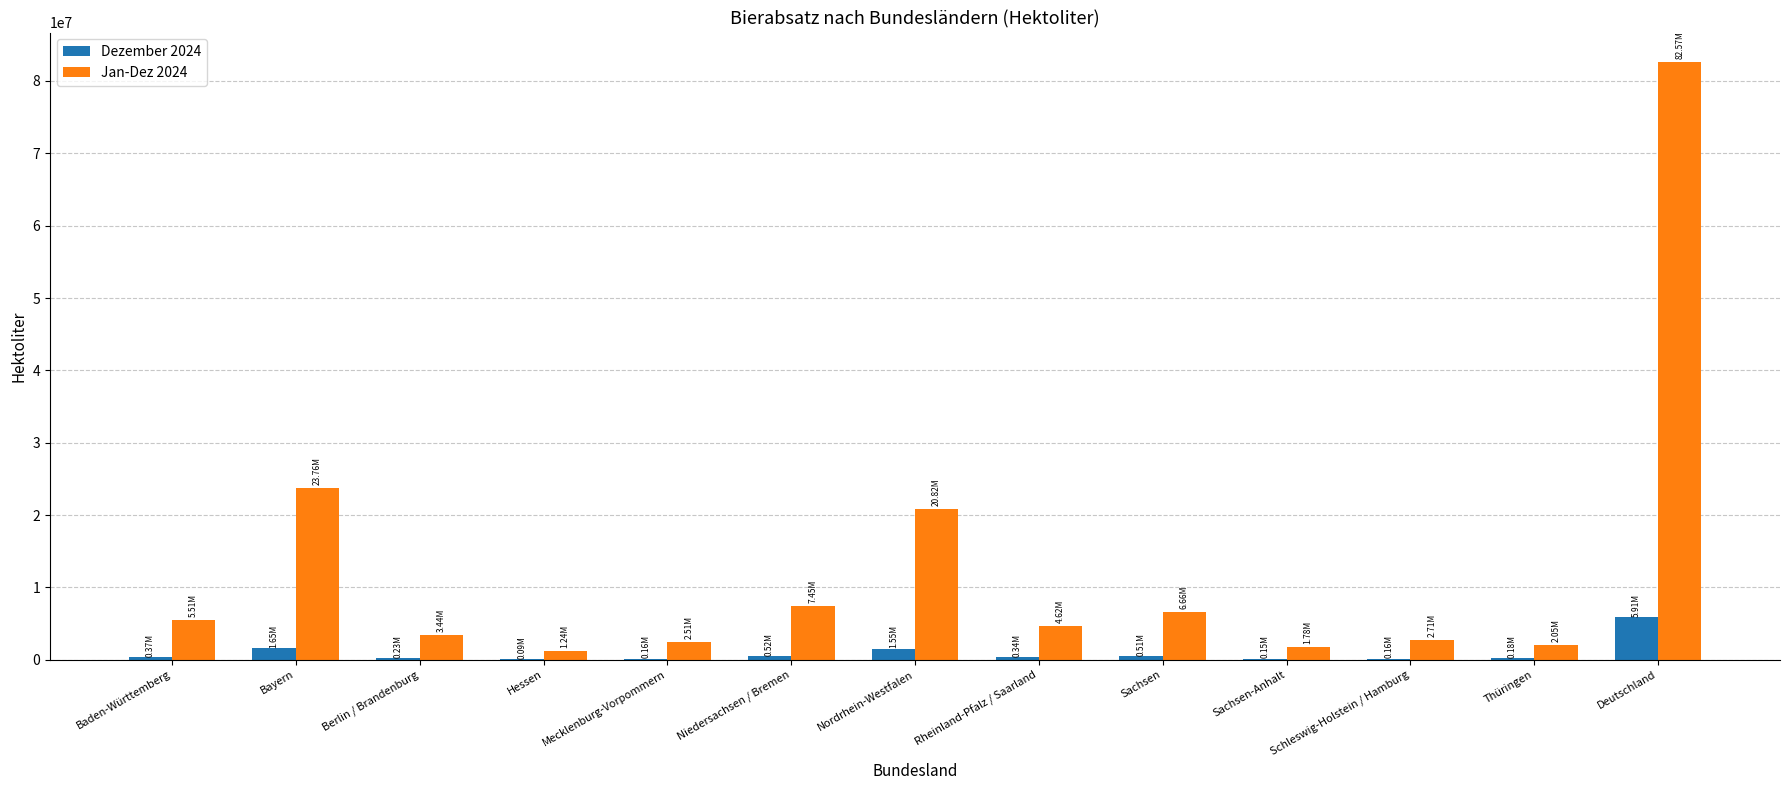

What are all the series names shown in the legend?

Dezember 2024, Jan-Dez 2024